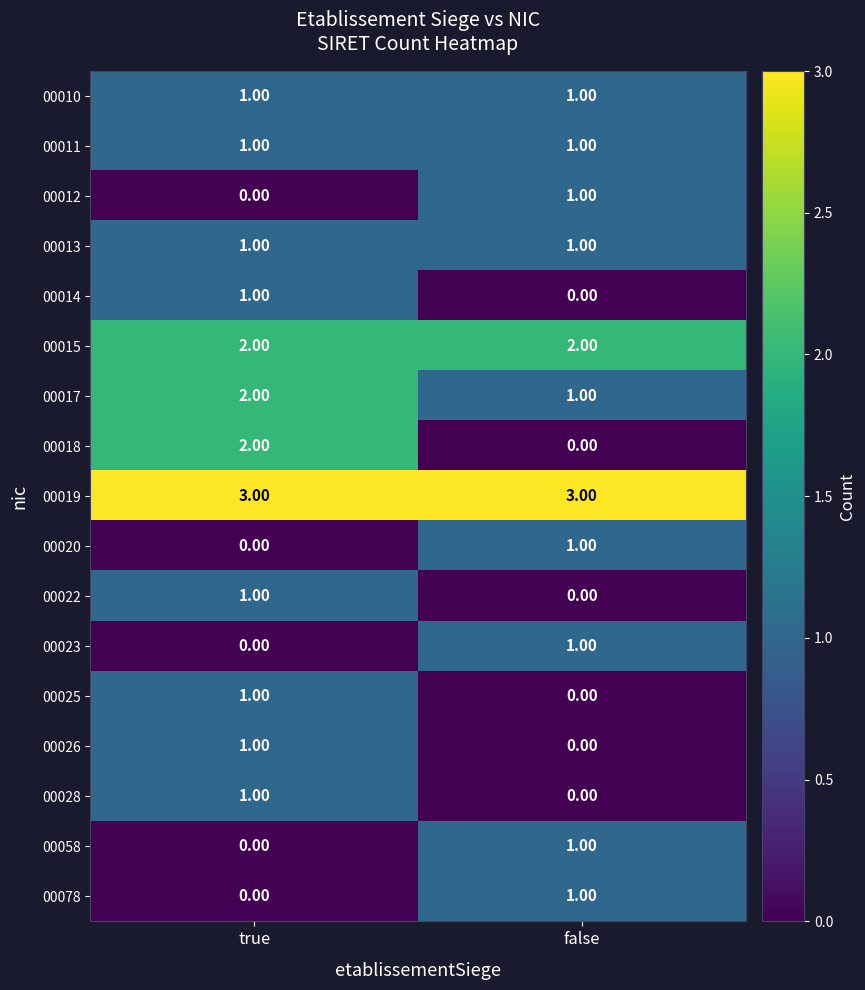

List the labels in order of 00014 value, smallest first.

false, true